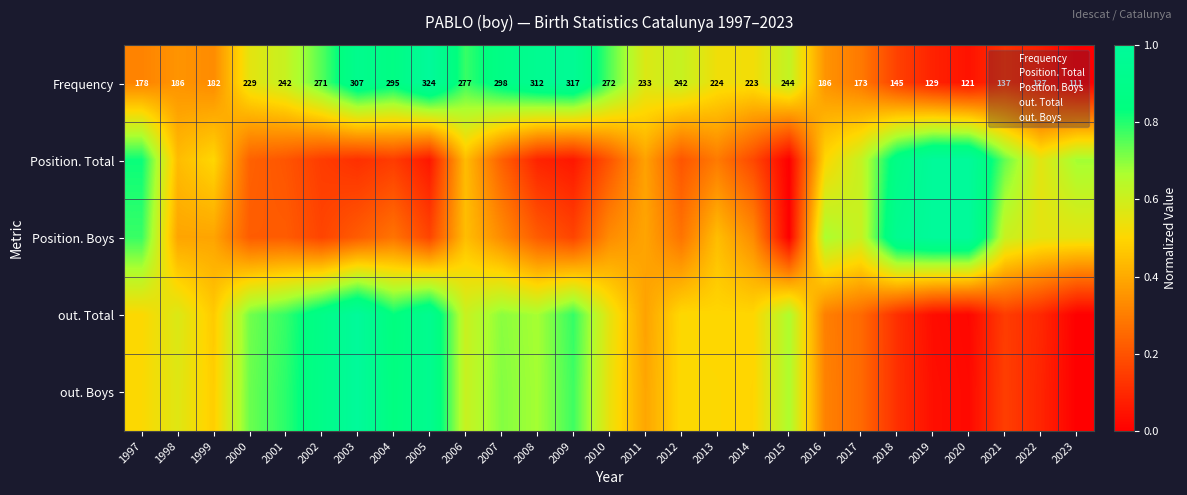

Which category has the highest value in the out. Total series?

2003